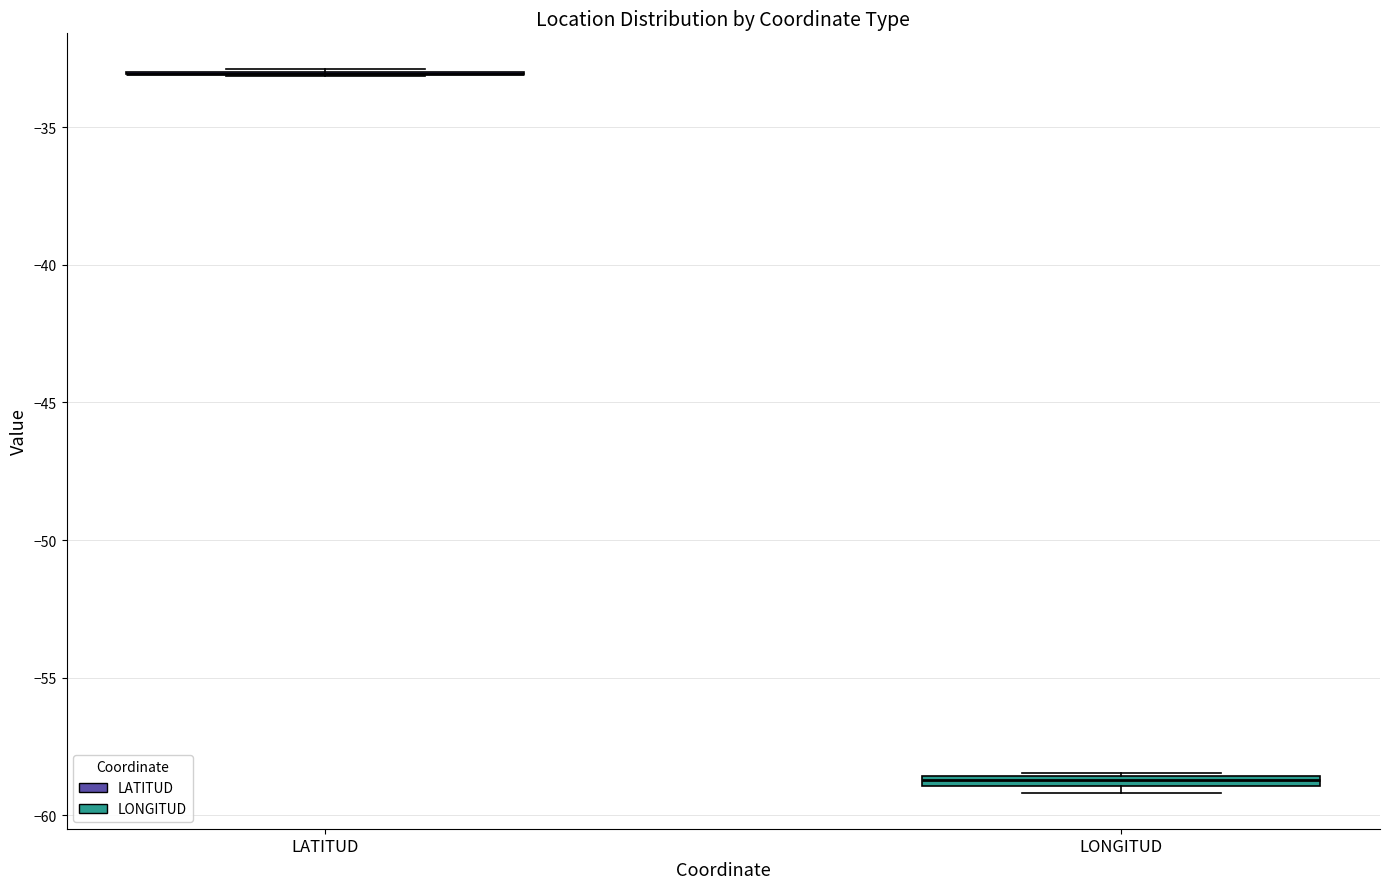

Where is the upper edge of the box for LONGITUD on the y-axis? The values are not printed on the chart, so give them approximately, as read against the axis.

-58.5